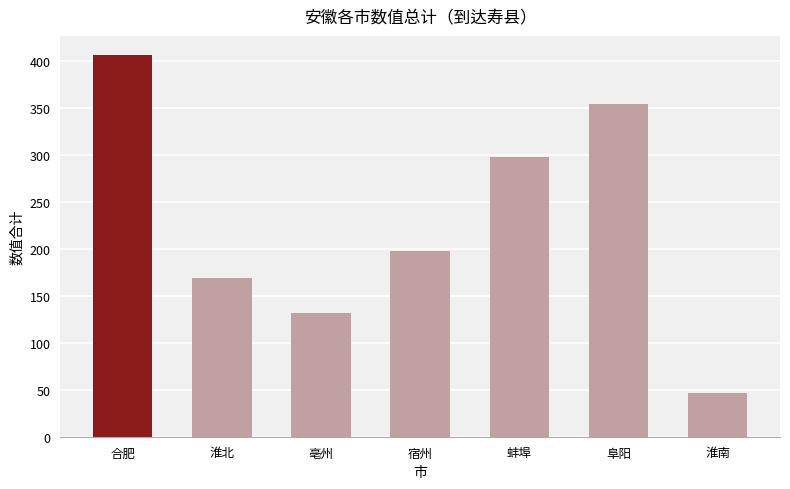

What is the label of the 6th bar from the left?

阜阳